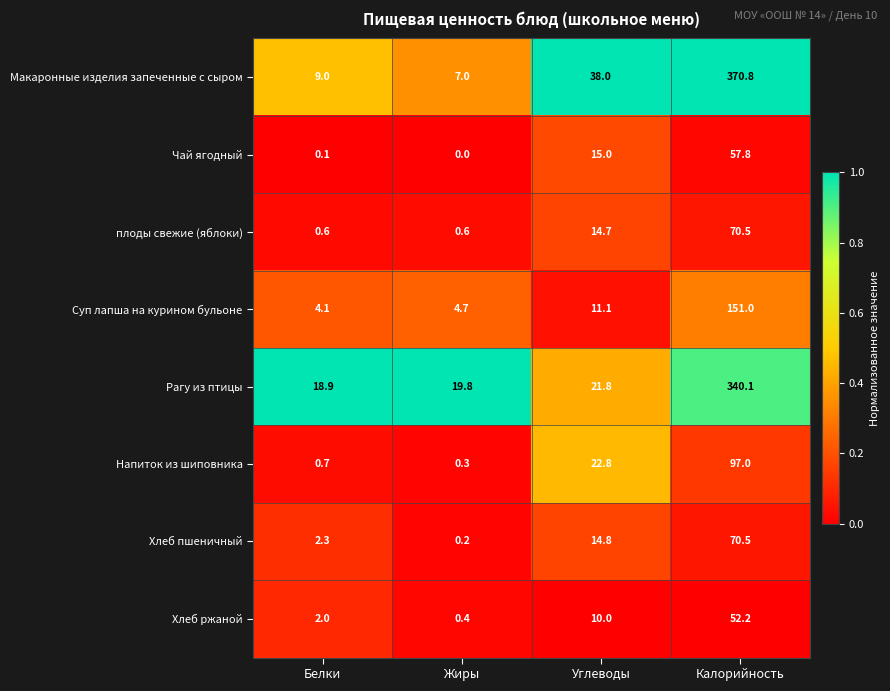

What value does the Рагу из птицы series have at Белки?

18.9